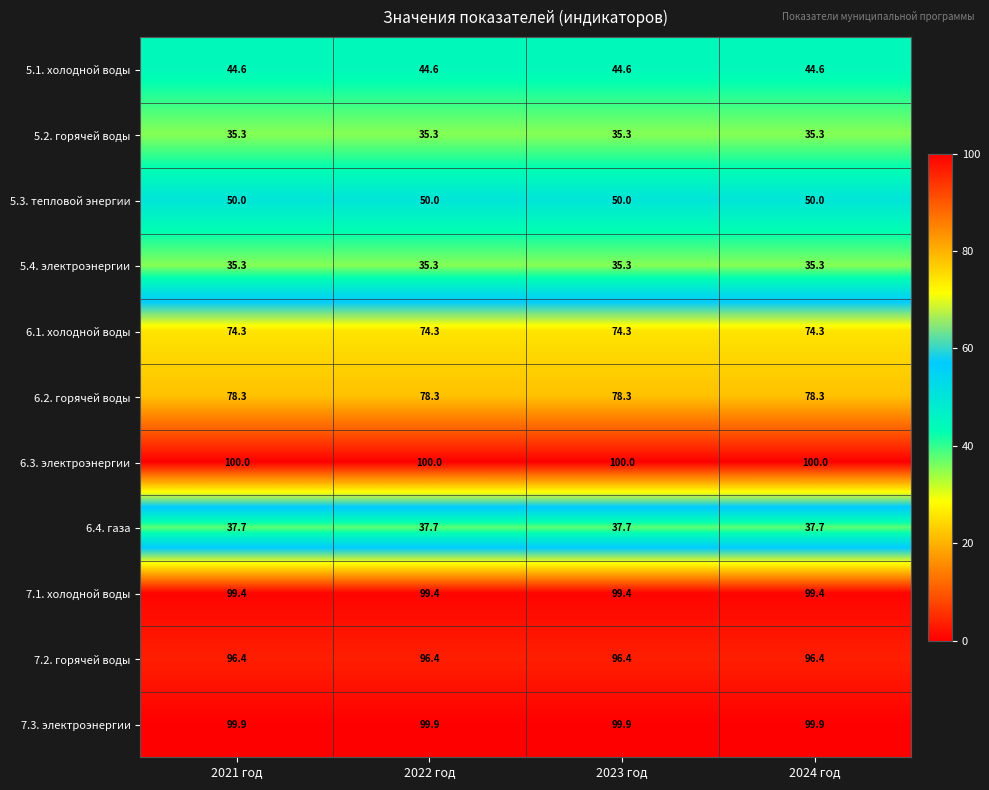

Is the value of 6.4. газа at 2022 год greater than the value of 6.2. горячей воды at 2021 год?

No